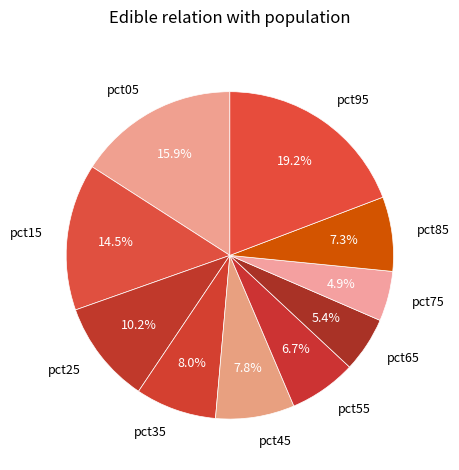

How many segments does this pie chart have?

10